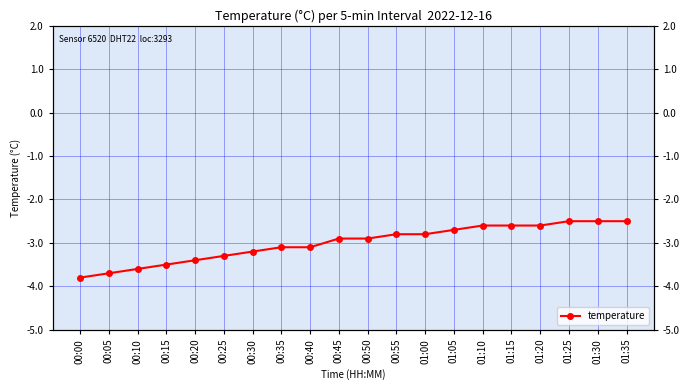

Which label corresponds to the largest value in the chart?

01:25